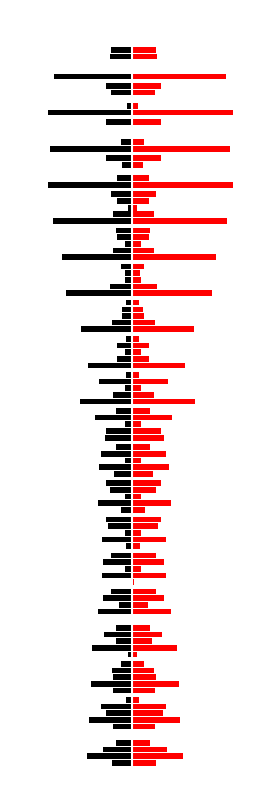

What is the value of the X2_M11 bar at the 13th from the left?

0.4